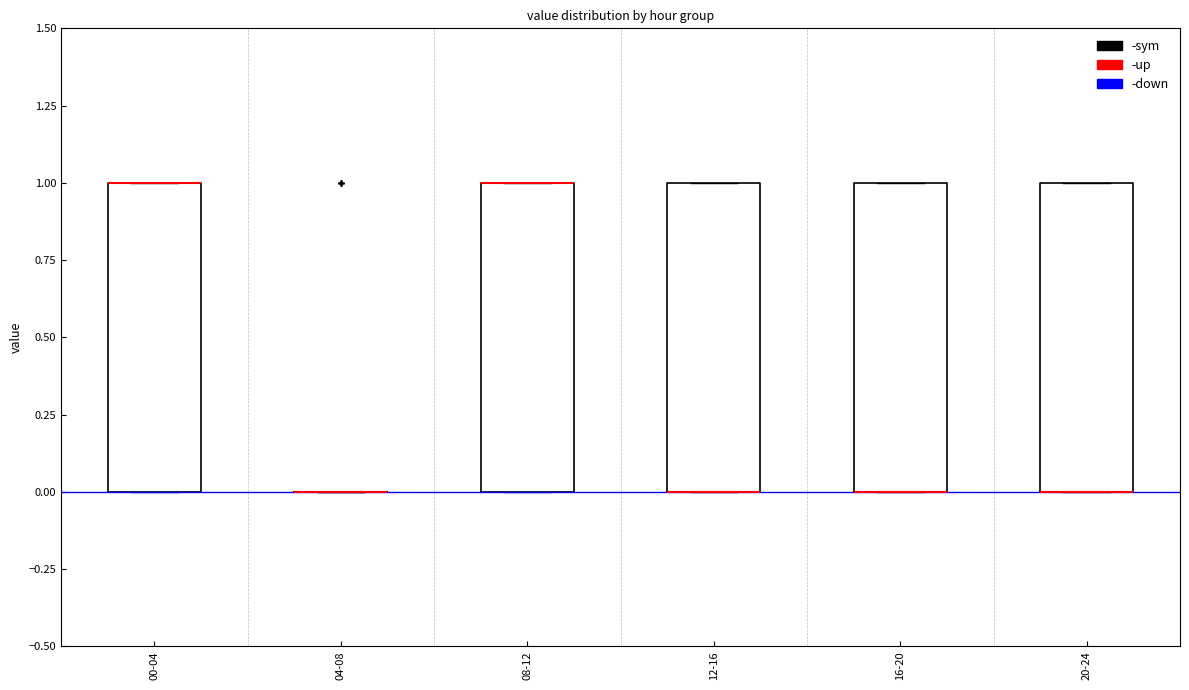

Reading left to right, transcribe this box plot: for each box, give where its median line is, the range the box spans, and where its two whiskers end, as read against the y-axis. The values are not printed on the chart, so give them approximately, as read against the axis.

00-04: median 1 (drawn on the box's upper edge), box 0 to 1, whiskers 0 to 1
04-08: box collapsed to a line at 0, whiskers 0 to 0
08-12: median 1 (drawn on the box's upper edge), box 0 to 1, whiskers 0 to 1
12-16: median 0 (drawn on the box's lower edge), box 0 to 1, whiskers 0 to 1
16-20: median 0 (drawn on the box's lower edge), box 0 to 1, whiskers 0 to 1
20-24: median 0 (drawn on the box's lower edge), box 0 to 1, whiskers 0 to 1